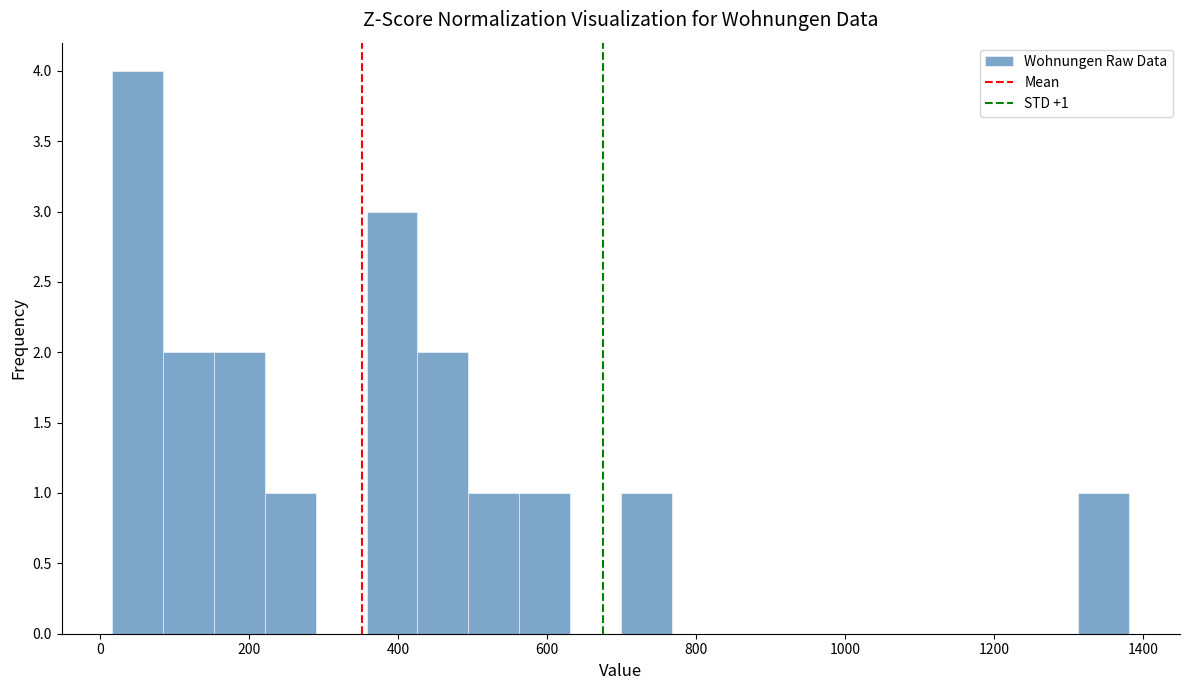

Read against the x-axis, roughly where is the centre of the tallest bar?

60